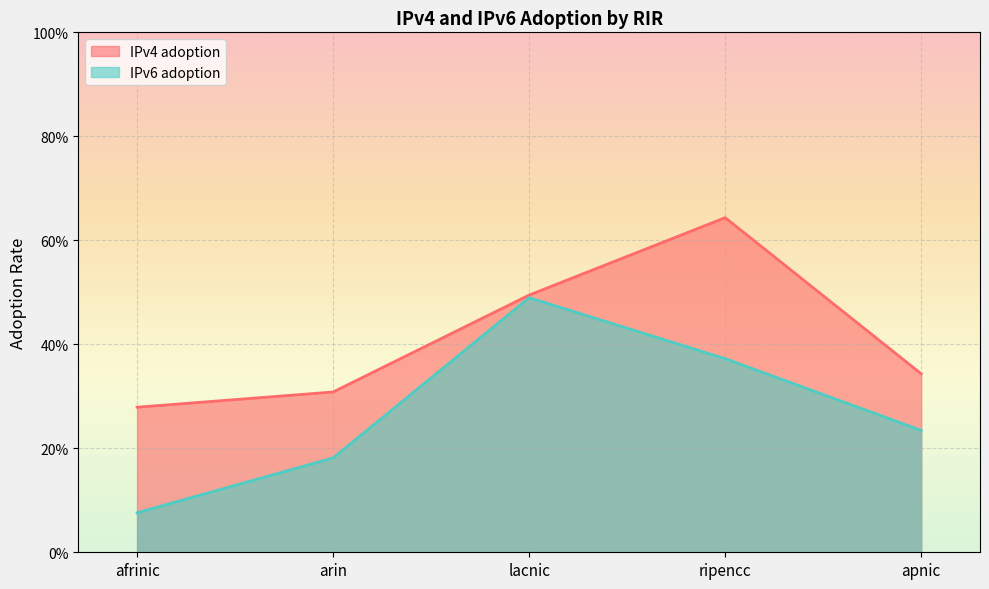

Reading right to left, what are all the values shown in this chart?

IPv4 adoption: 0.3	0.6	0.5	0.3	0.3
IPv6 adoption: 0.2	0.4	0.5	0.2	0.1